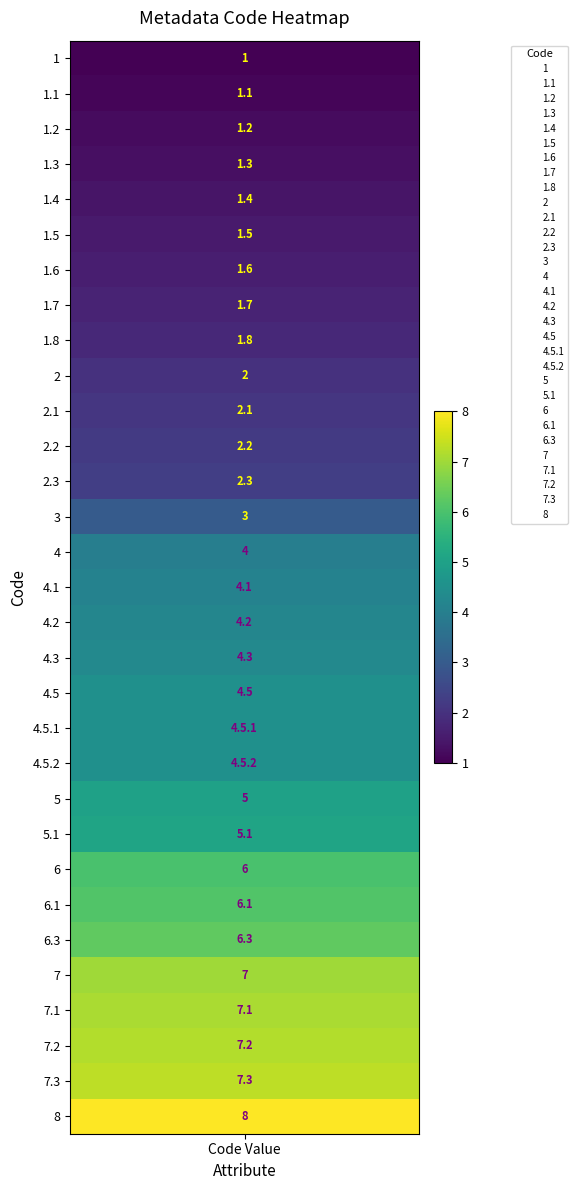

What is the ratio of the value at 16 to the value at 20?

0.9